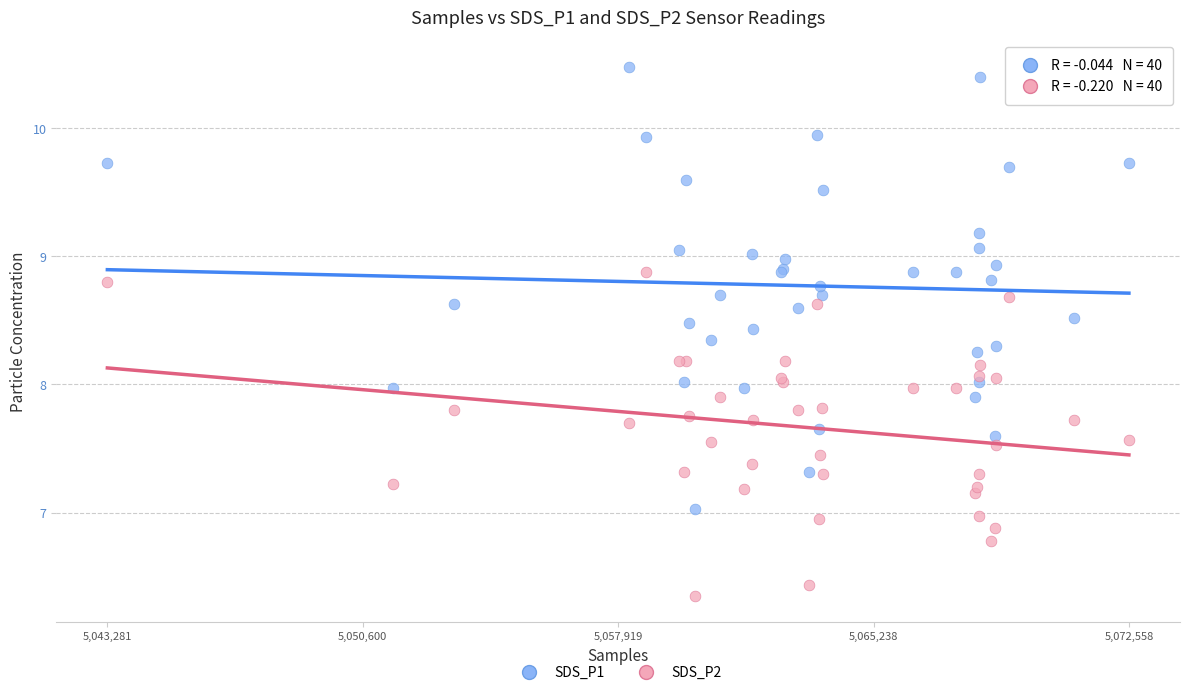

Which series reaches the minimum Y coordinate?

SDS_P2